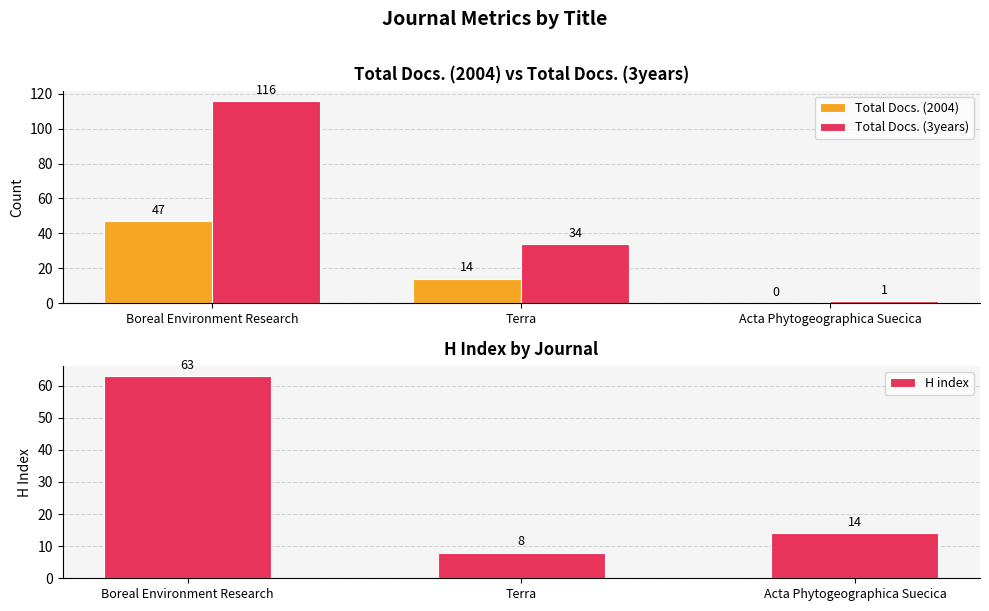

Rank the series by their average value, from lowest to highest.

Total Docs. (2004), H index, Total Docs. (3years)